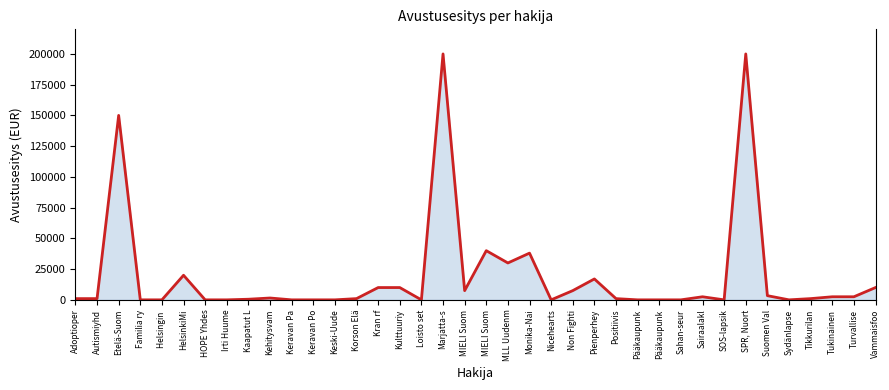

Between Kran rf and HOPE Yhdes, which is larger?

Kran rf